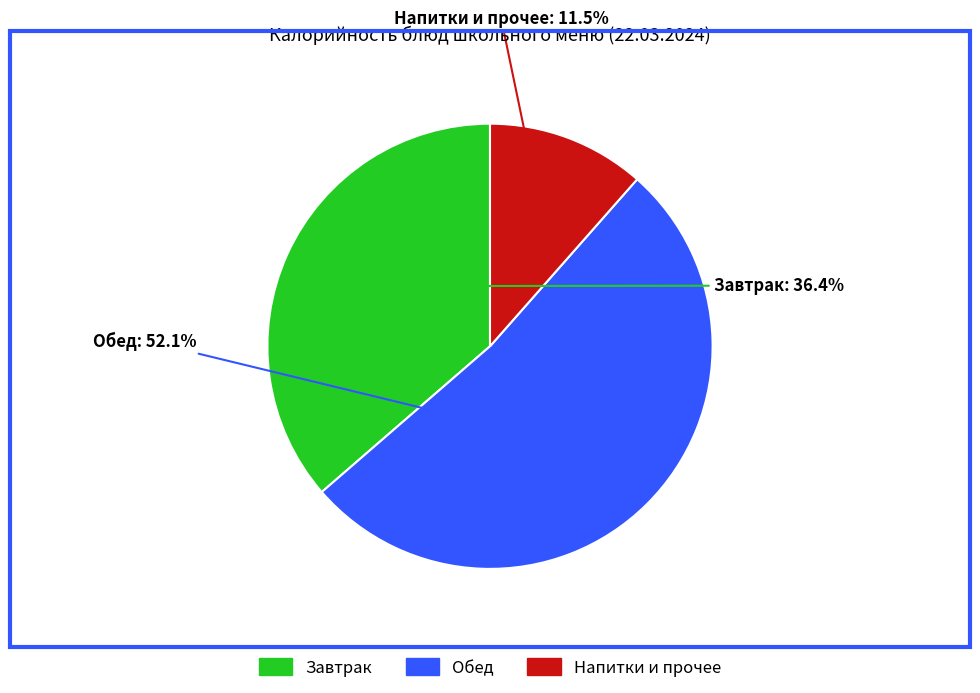

How many slices are in this pie chart?

3